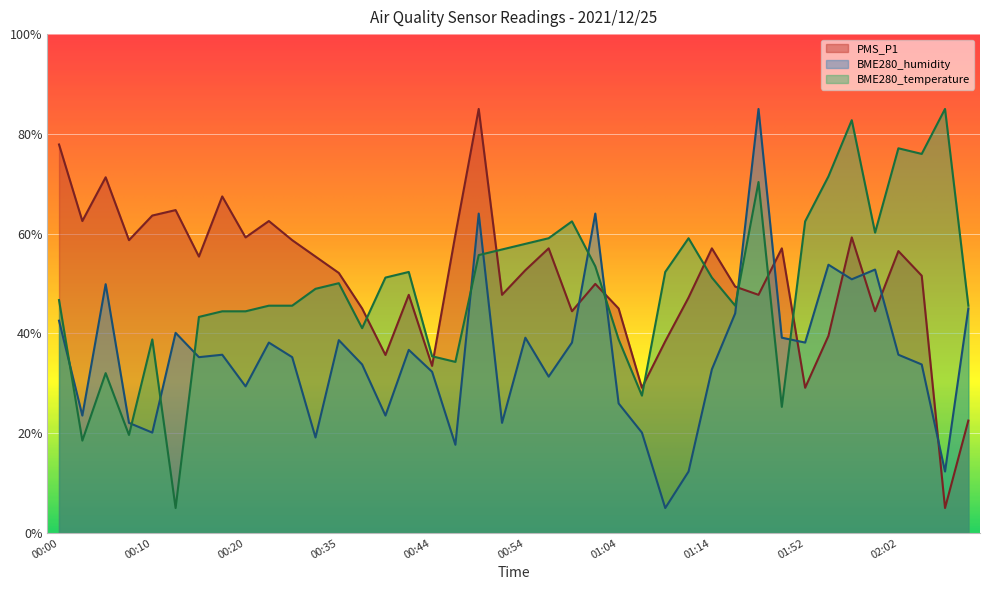

List the series in order of their peak value, highest first.

PMS_P1, BME280_humidity, BME280_temperature